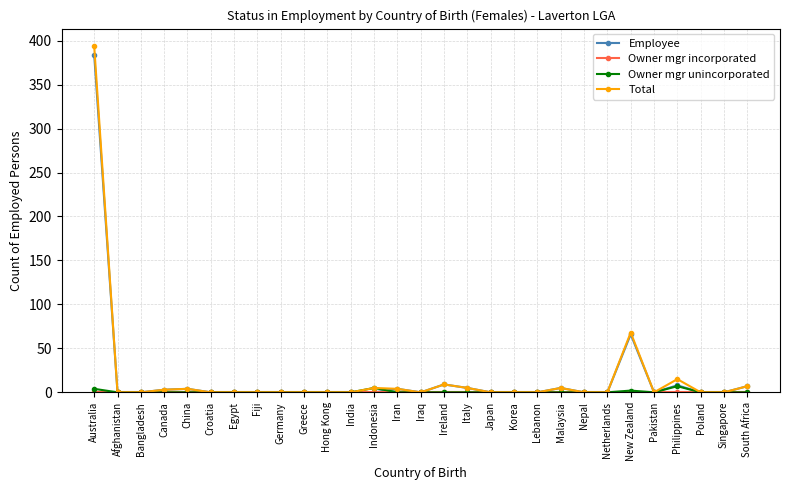

What position from the right is Egypt?

23